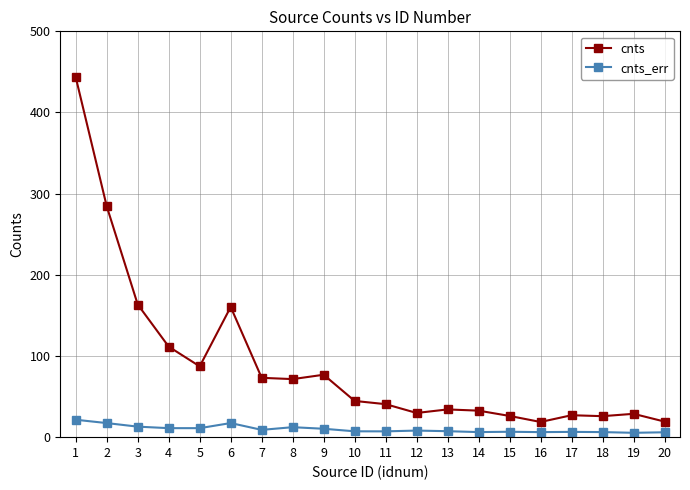

True or false: cnts_err has more than 0 interior local peaks.

True